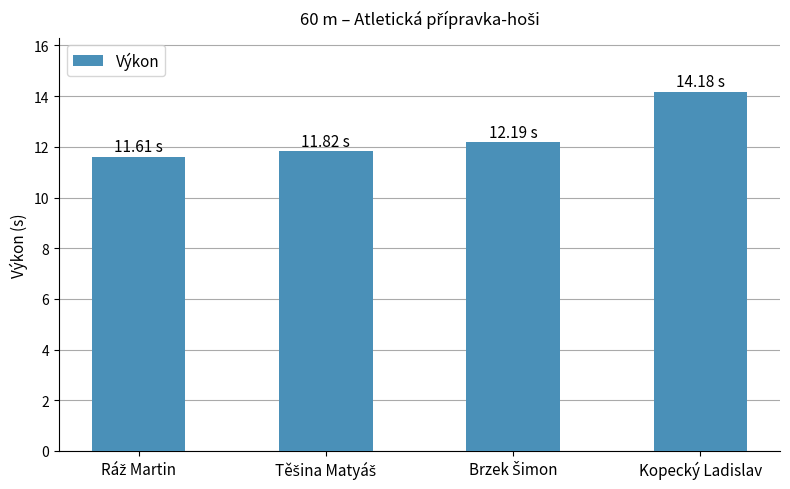

At which category does the chart reach its peak across all series?

Kopecký Ladislav